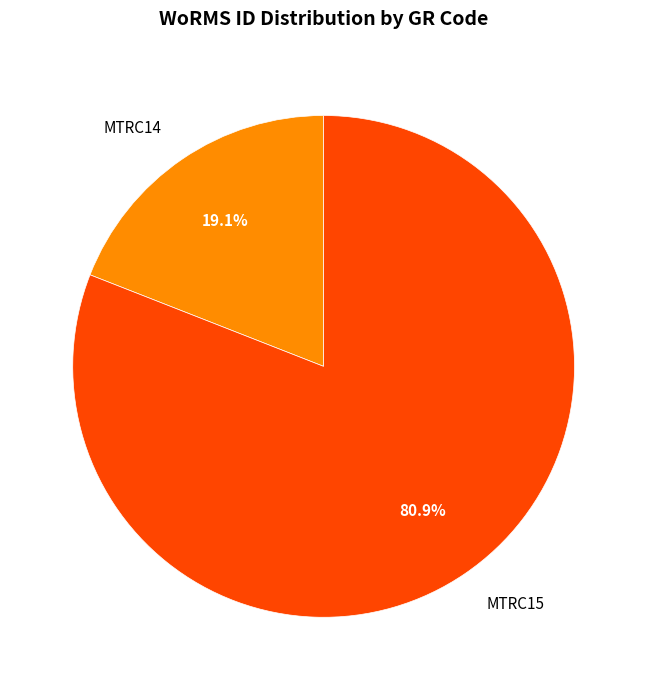

Approximately how many times larger is the value at MTRC14 compared to MTRC15?

0.2